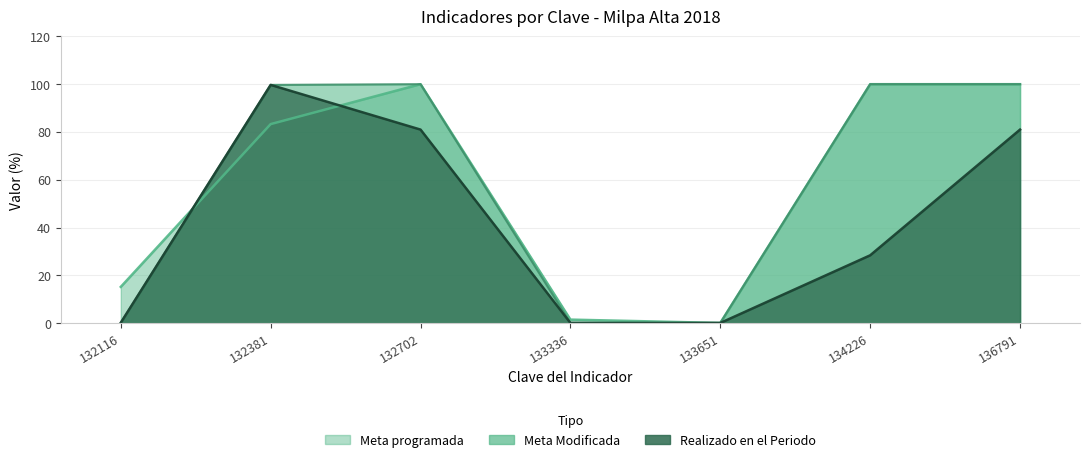

Rank the series by their maximum value, from lowest to highest.

Realizado en el Periodo, Meta programada, Meta Modificada